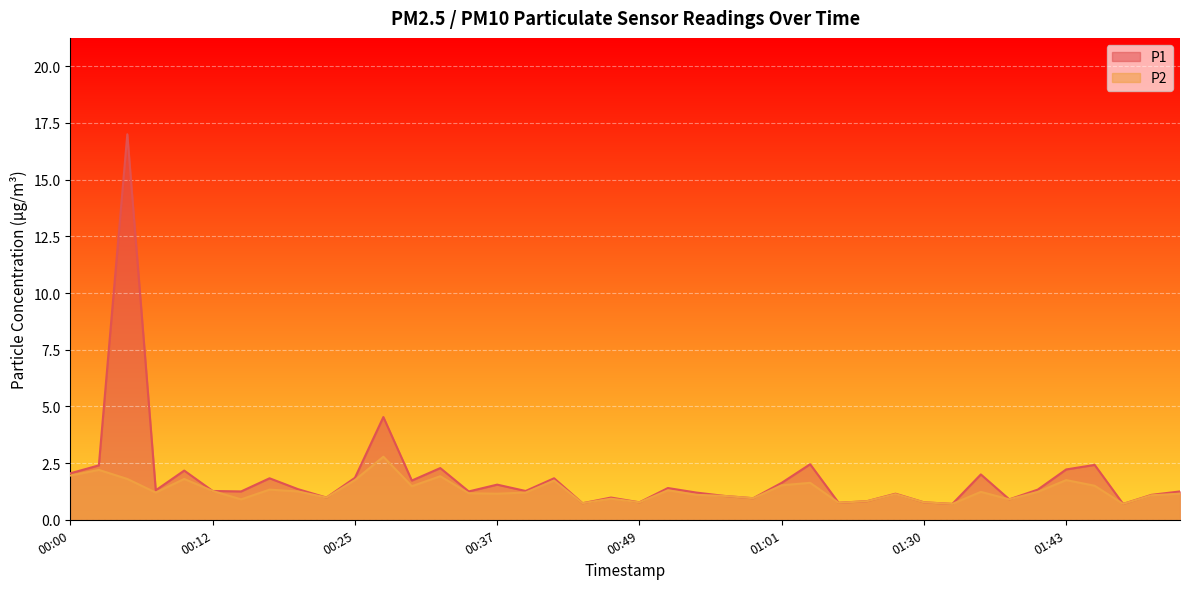

At which label does P2 reach its minimum?

01:33